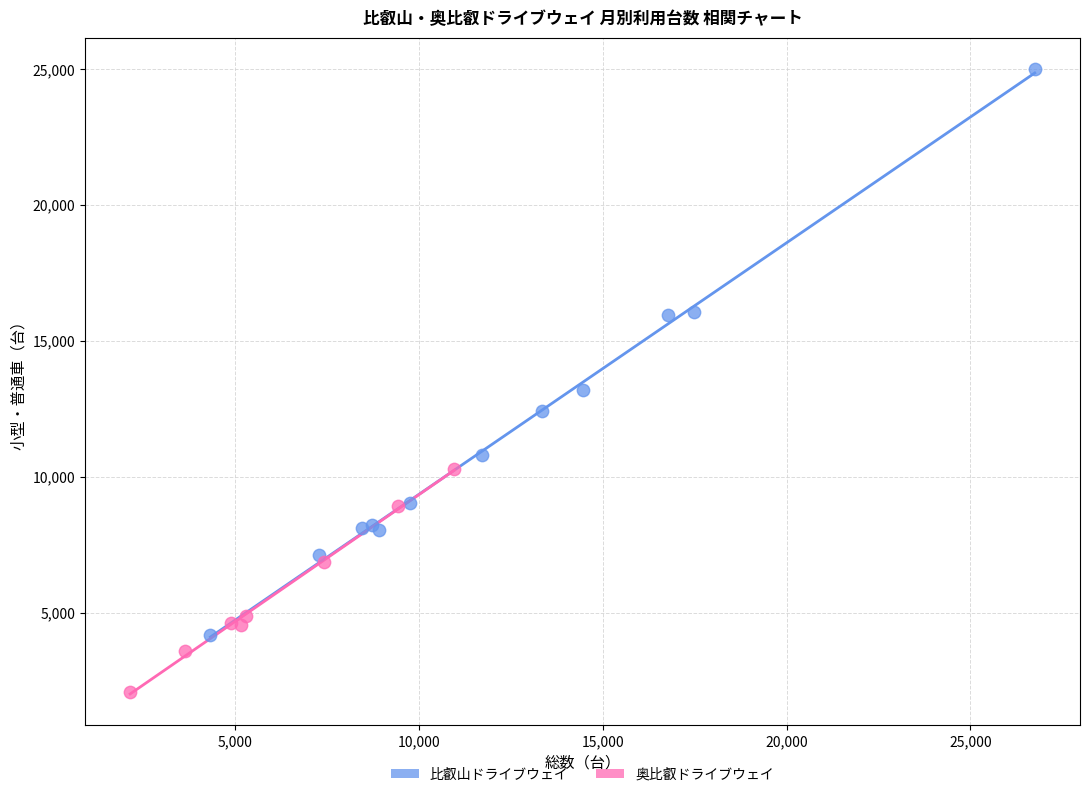

Which series contains the highest Y value?

比叡山ドライブウェイ